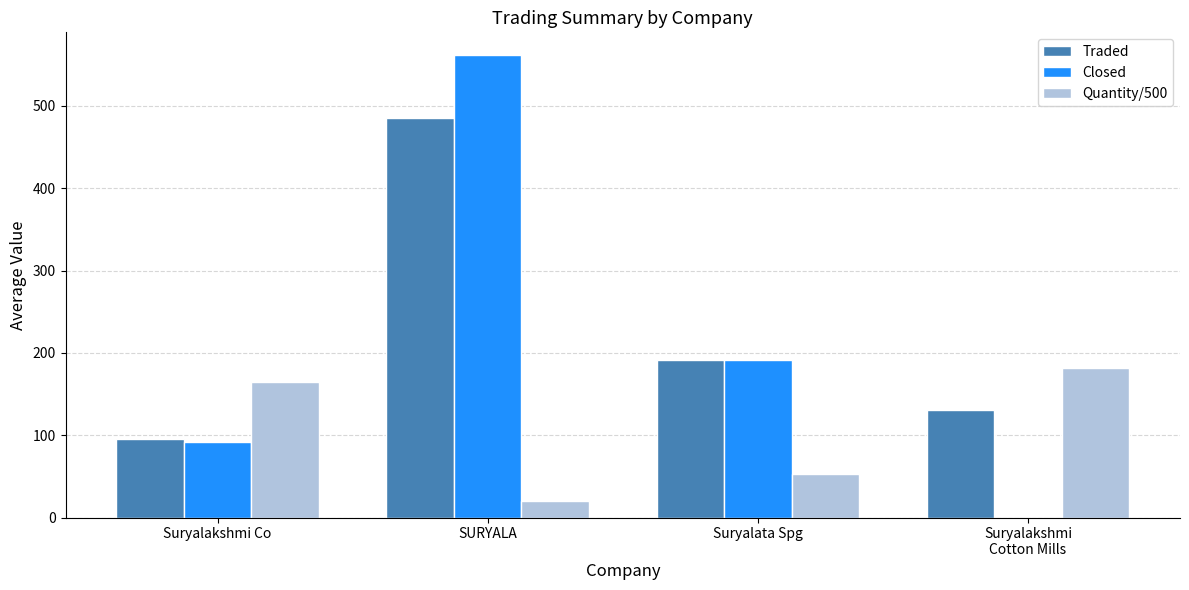

Which category has the highest value in the Traded series?

SURYALA